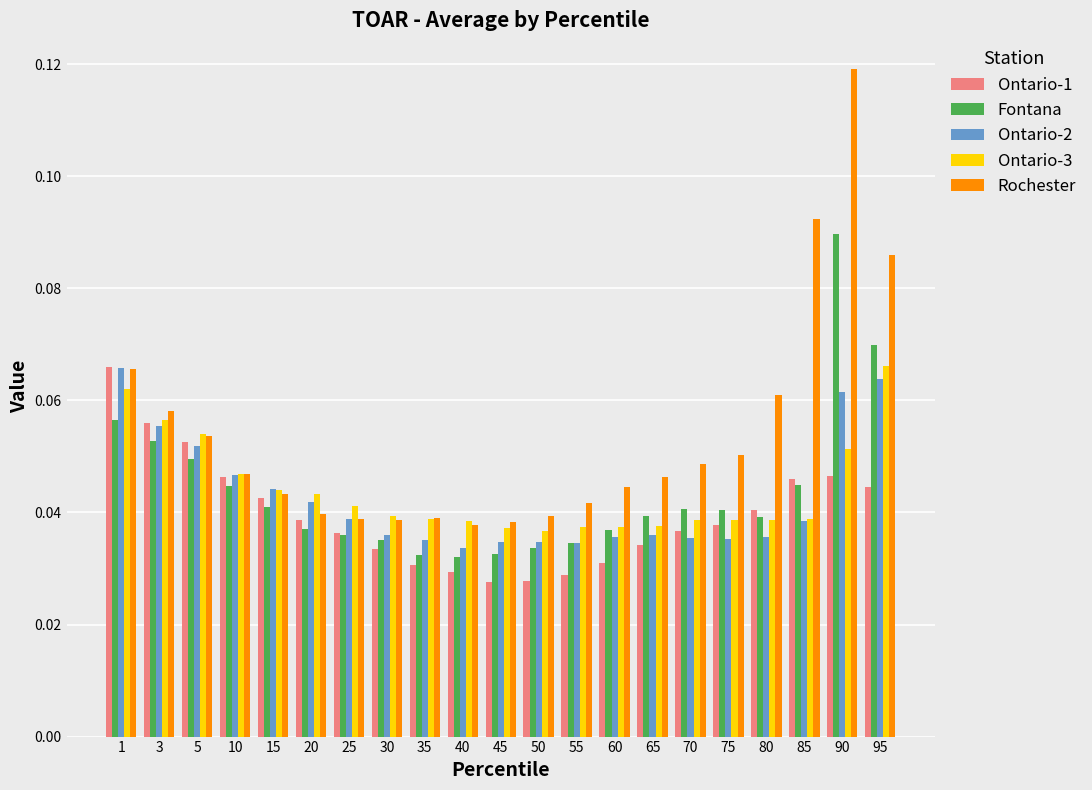

True or false: Ontario-2 has a value of 0.1 at 85.

False